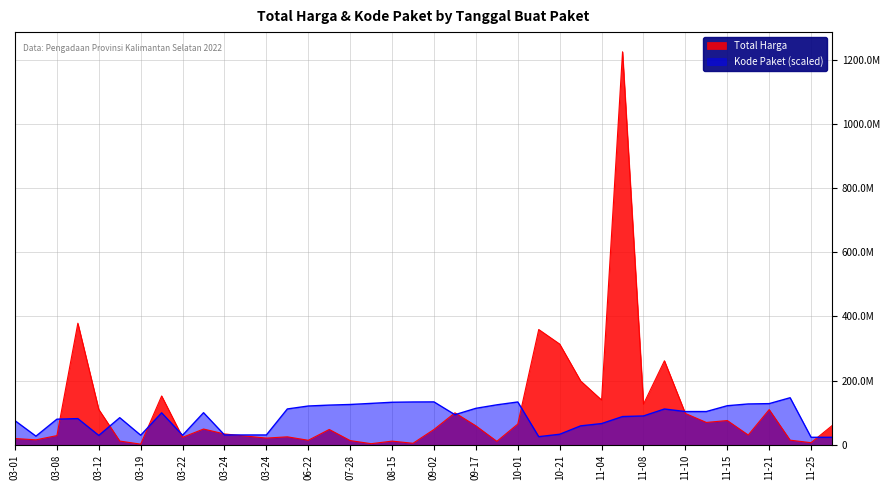

Rank the series by their maximum value, from highest to lowest.

Total Harga, Kode Paket (scaled)